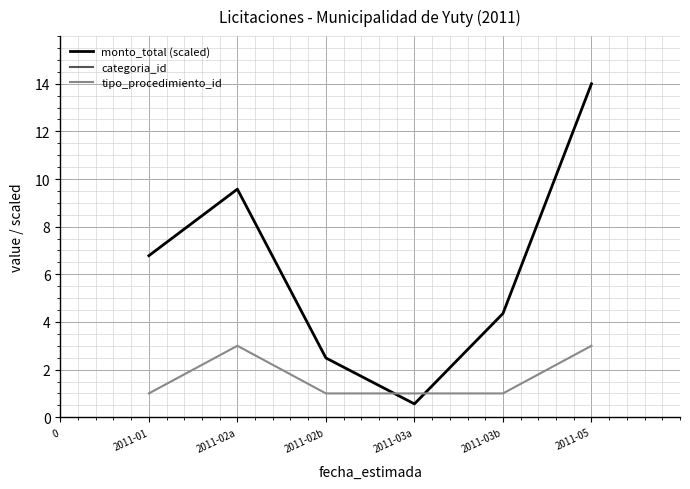

Is the value of tipo_procedimiento_id at 2011-05 greater than the value of monto_total (scaled) at 2011-02b?

Yes